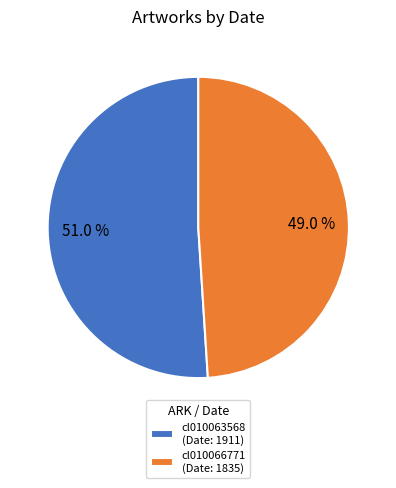

To the nearest percent, what is the difference between the cl010066771 and cl010063568 slice percentages?

2%